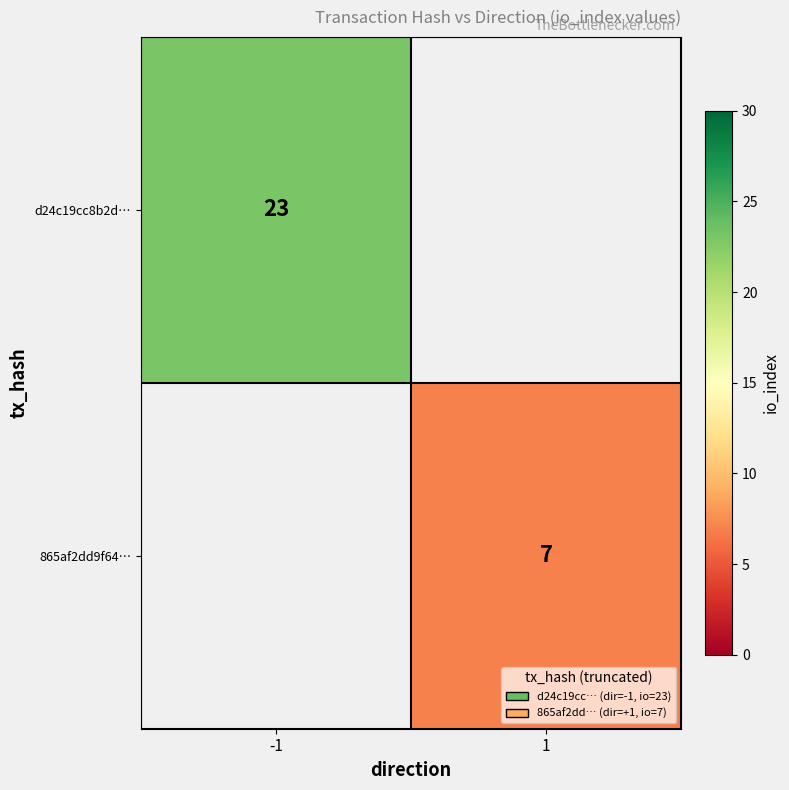

How many series are shown in this chart?

2